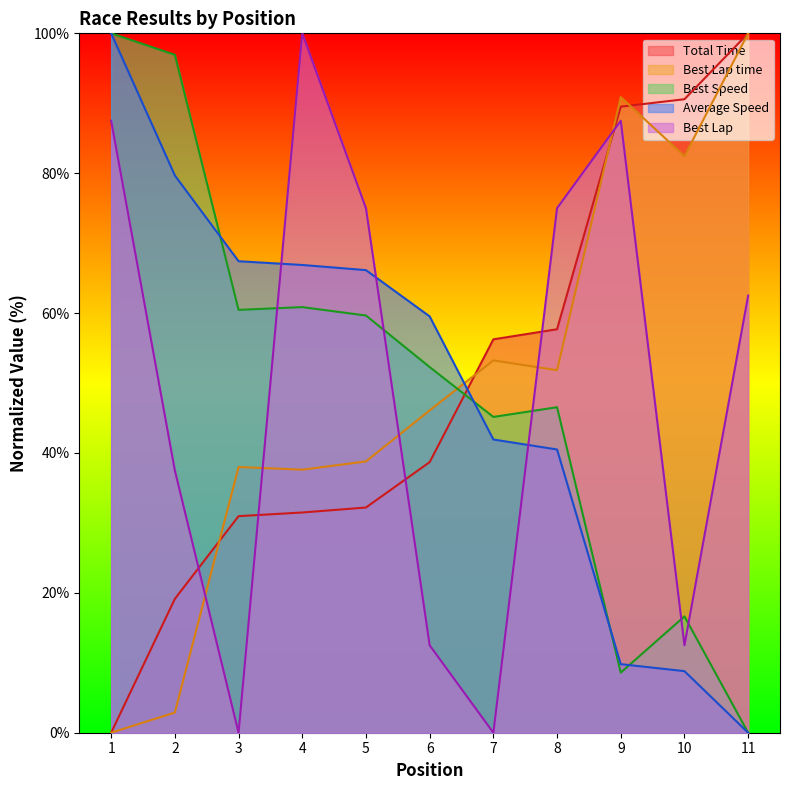

Reading left to right, list all the values displayed in this chart.

Total Time: 1=0.0	2=19.1	3=31.0	4=31.5	5=32.2	6=38.7	7=56.2	8=57.7	9=89.5	10=90.6	11=100.0
Best Lap time: 1=0.0	2=2.9	3=38.0	4=37.6	5=38.8	6=46.1	7=53.2	8=51.8	9=90.9	10=82.4	11=100.0
Best Speed: 1=100.0	2=96.9	3=60.5	4=60.9	5=59.7	6=52.3	7=45.2	8=46.5	9=8.6	10=16.6	11=0.0
Average Speed: 1=100.0	2=79.7	3=67.4	4=66.9	5=66.1	6=59.5	7=41.9	8=40.5	9=9.8	10=8.8	11=0.0
Best Lap: 1=87.5	2=37.5	3=0.0	4=100.0	5=75.0	6=12.5	7=0.0	8=75.0	9=87.5	10=12.5	11=62.5